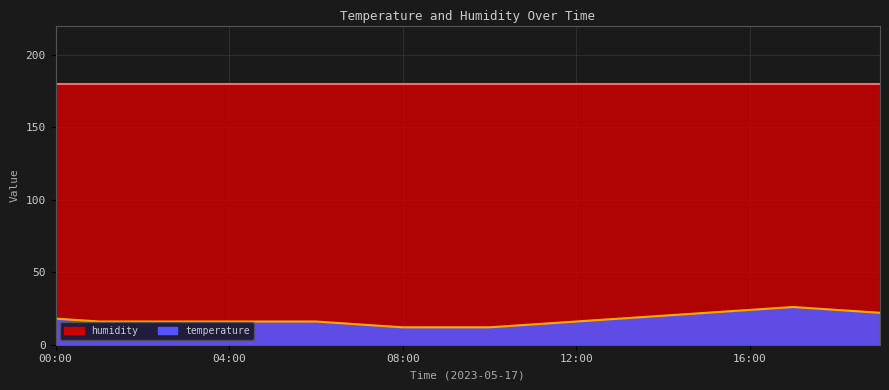

What is the label of the 13th point from the left?

12:00